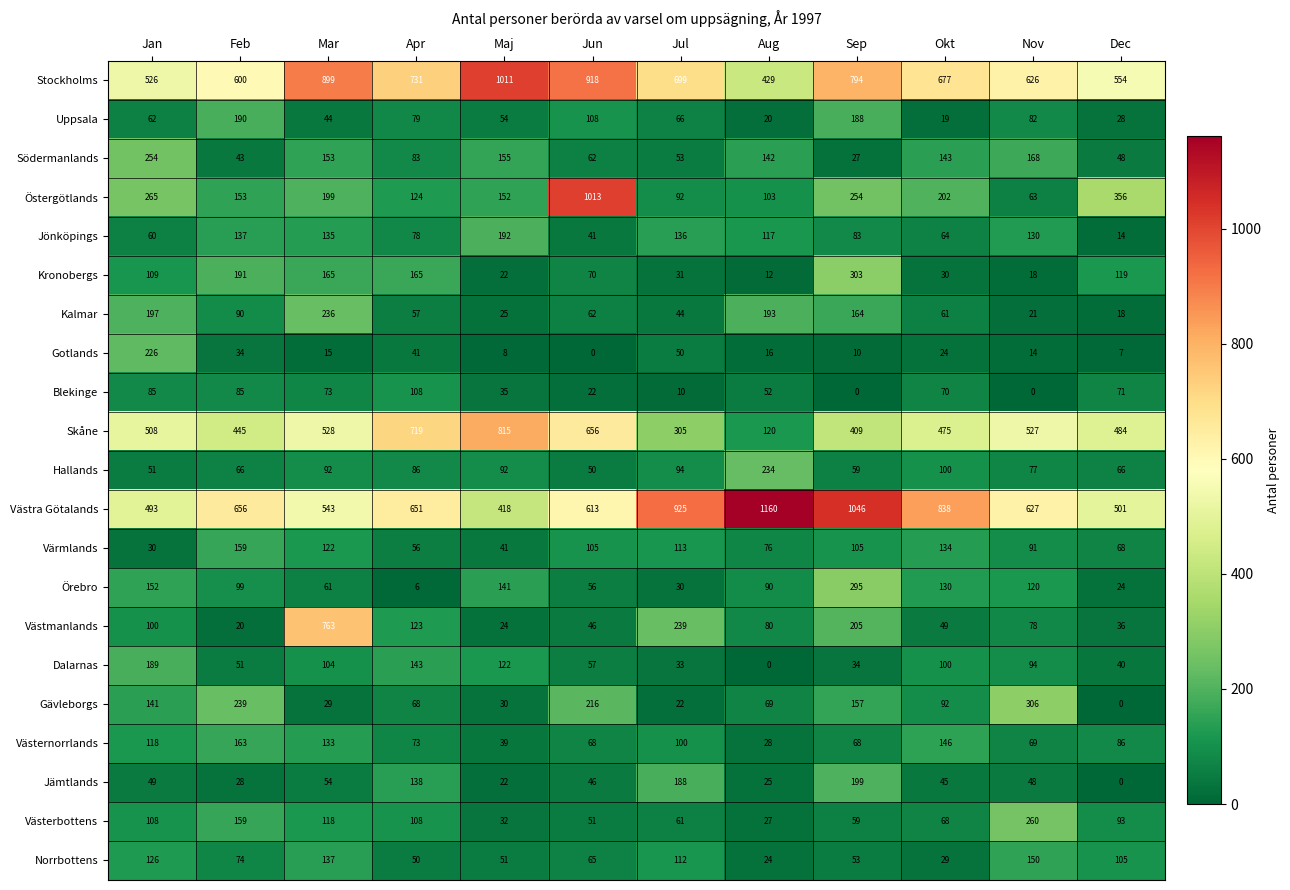

What is the total value across all series at Jul?

3403